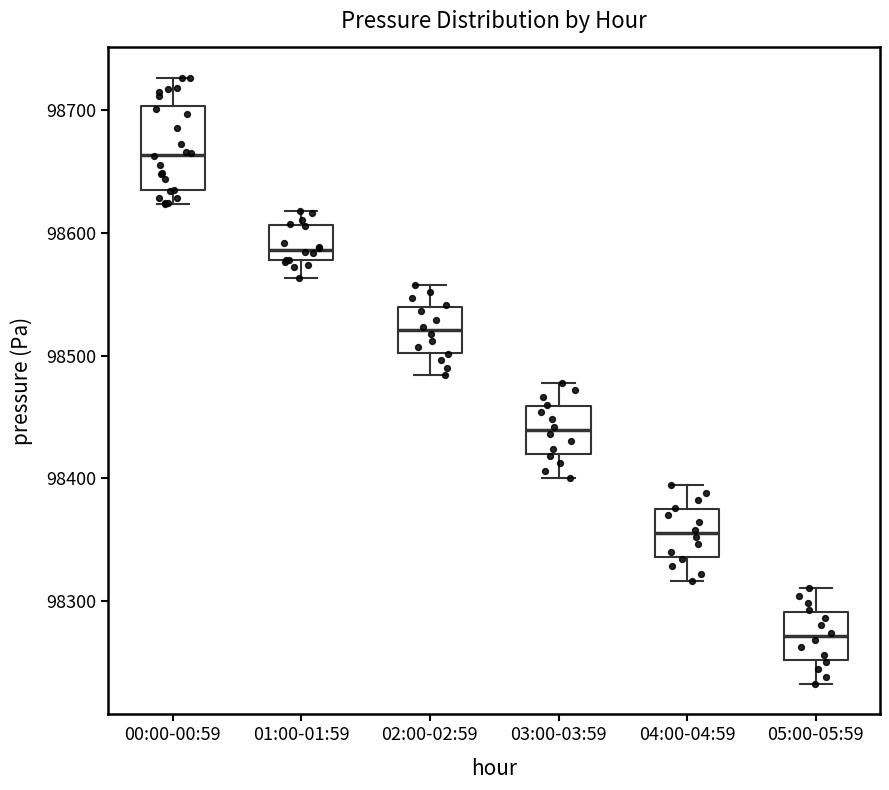

Which box's median line is the lowest?

05:00-05:59